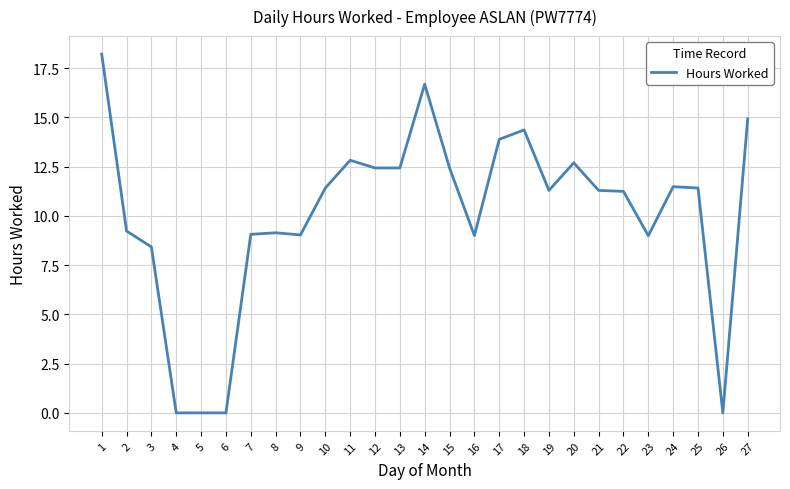

What is the difference between the maximum and minimum values?

18.2